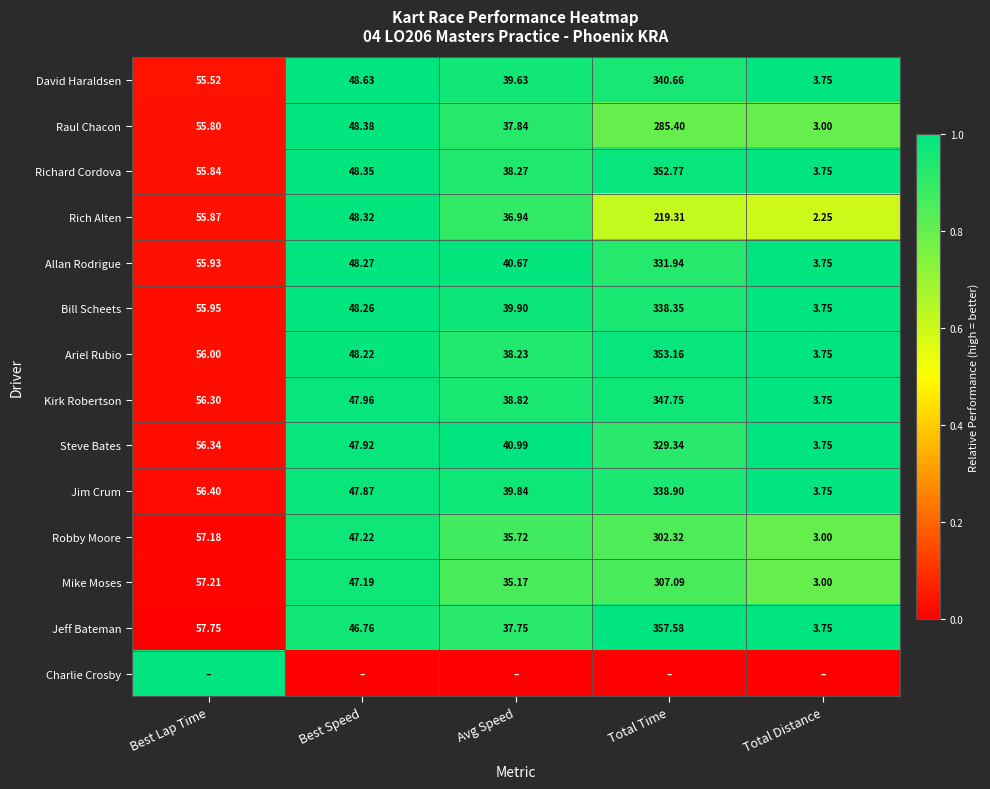

Is the value of Kirk Robertson at Total Distance greater than the value of Robby Moore at Best Speed?

No